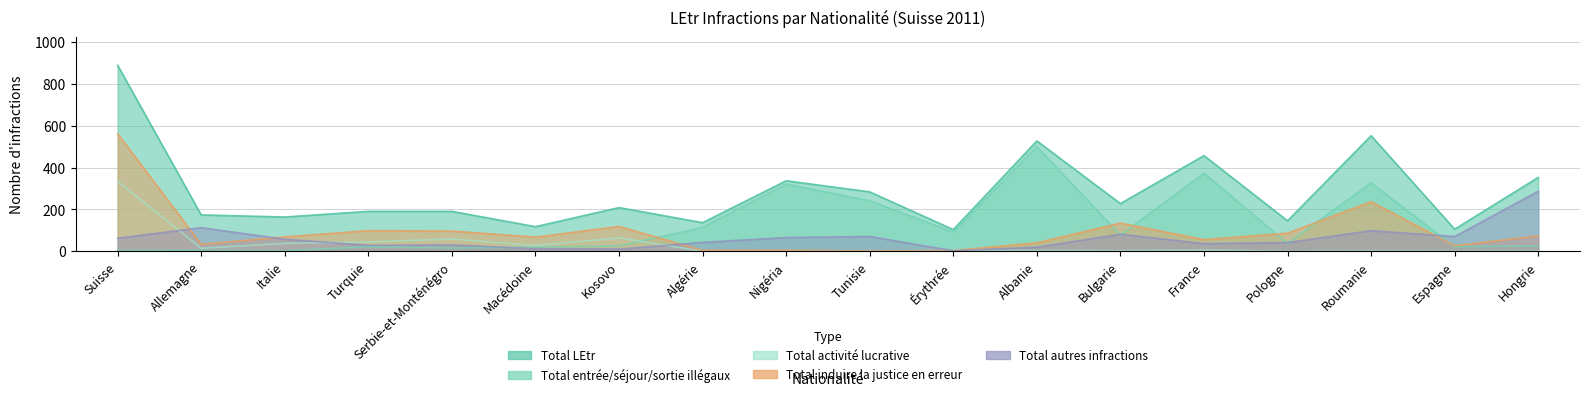

At how many categories does at least one series exceed 732?

1